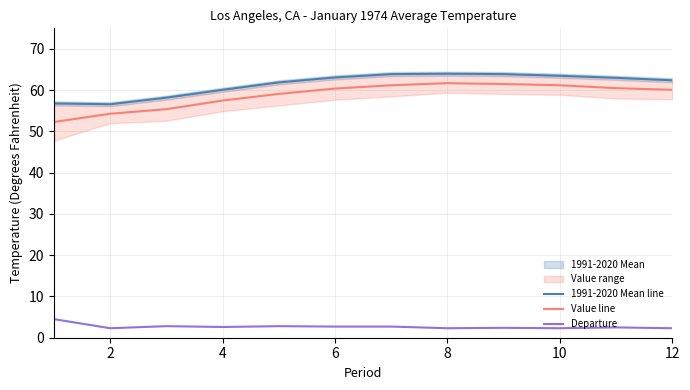

What is the sum of all 1991-2020 Mean line values?

737.4